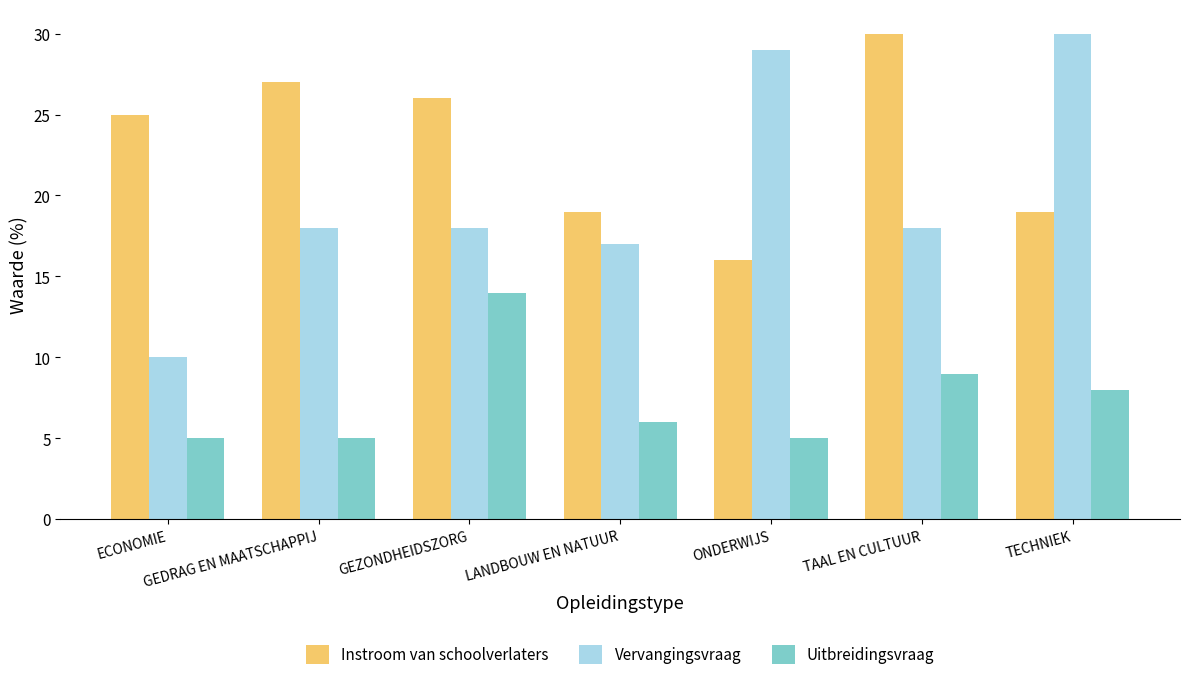

How many categories are shown in the chart?

7